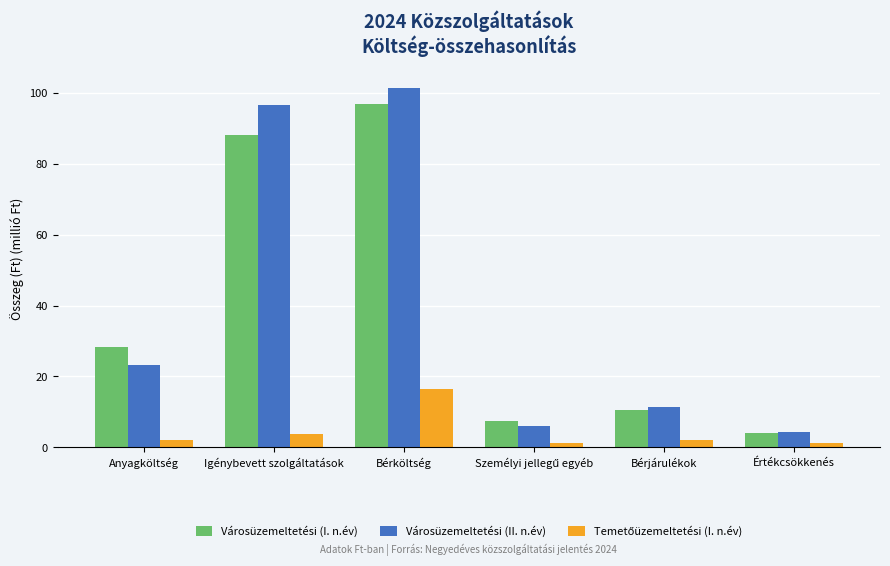

What is the spread (max minus min) of values at Bérköltség?

85.0